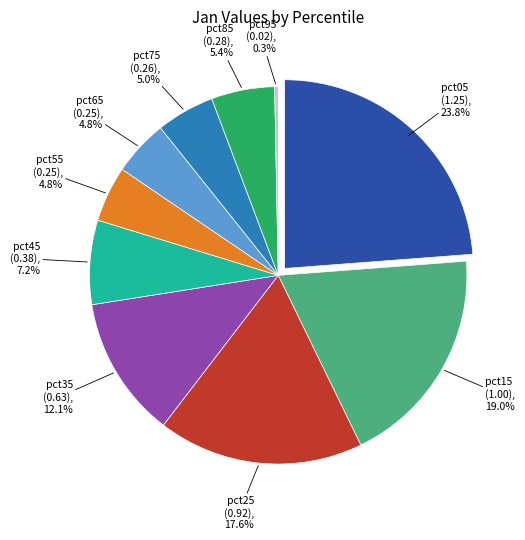

Count the number of slices in the pie.

10